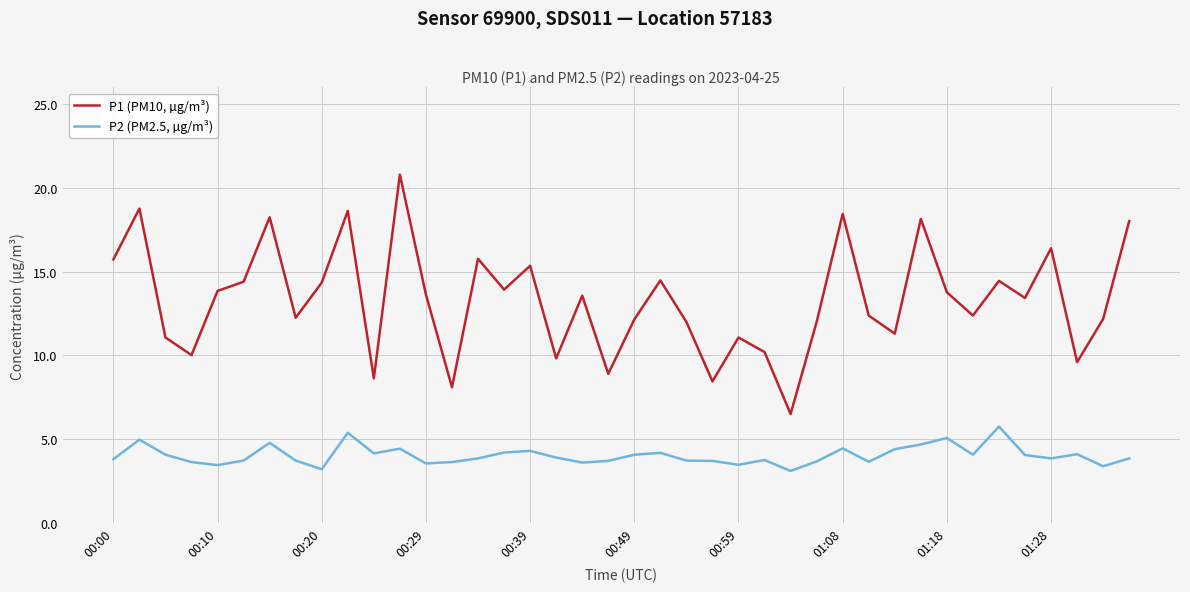

Which series has the largest range (max minus min)?

P1 (PM10, µg/m³)